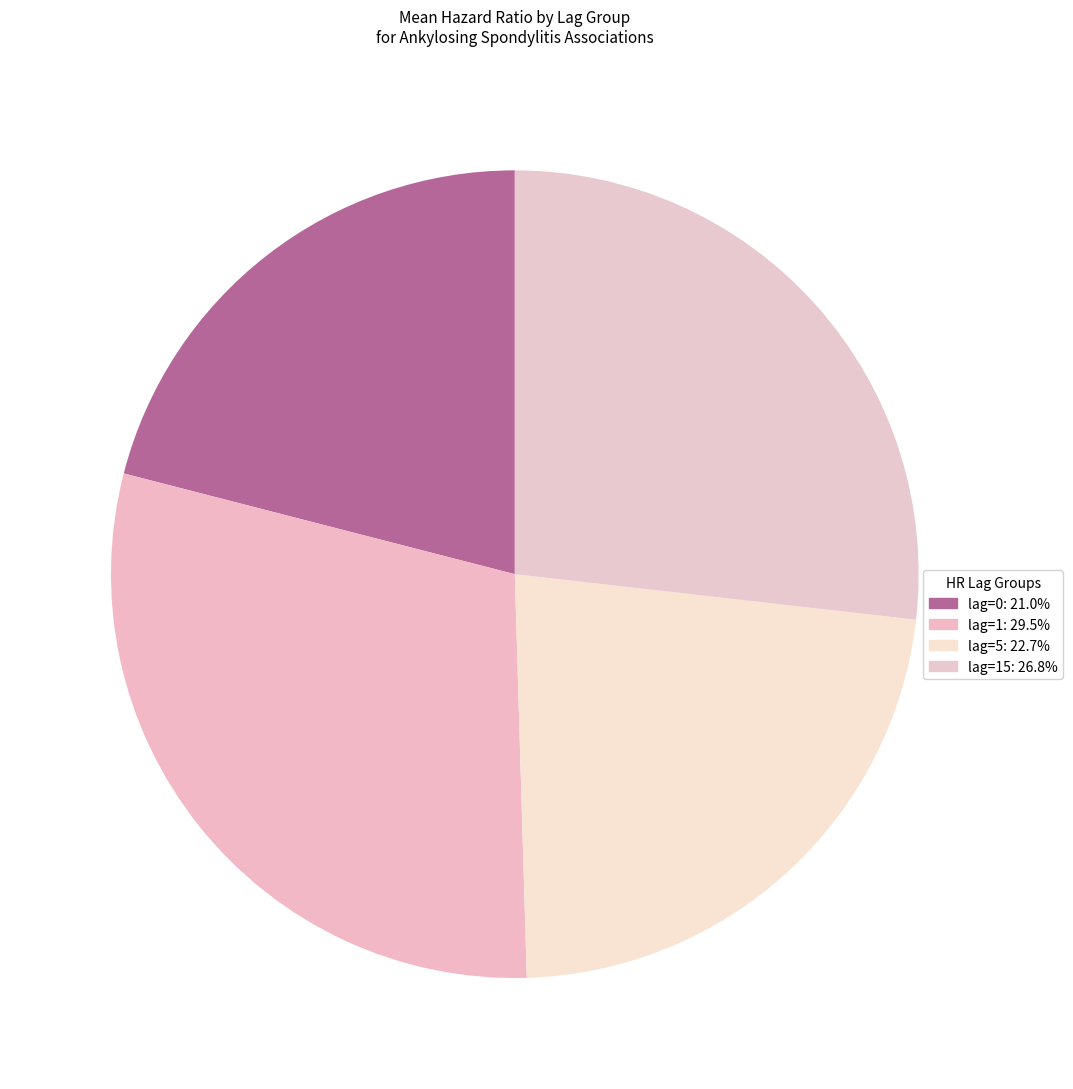

How many segments does this pie chart have?

4